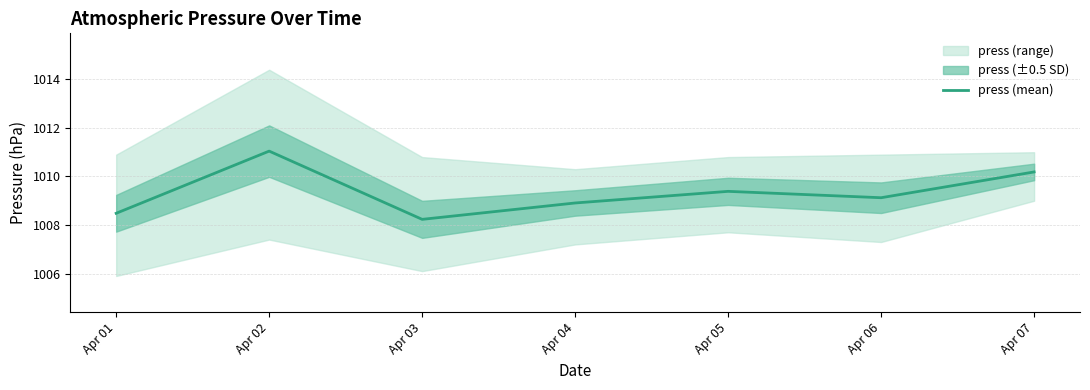

List the labels in order of value, largest first.

Apr 02, Apr 07, Apr 05, Apr 06, Apr 04, Apr 01, Apr 03